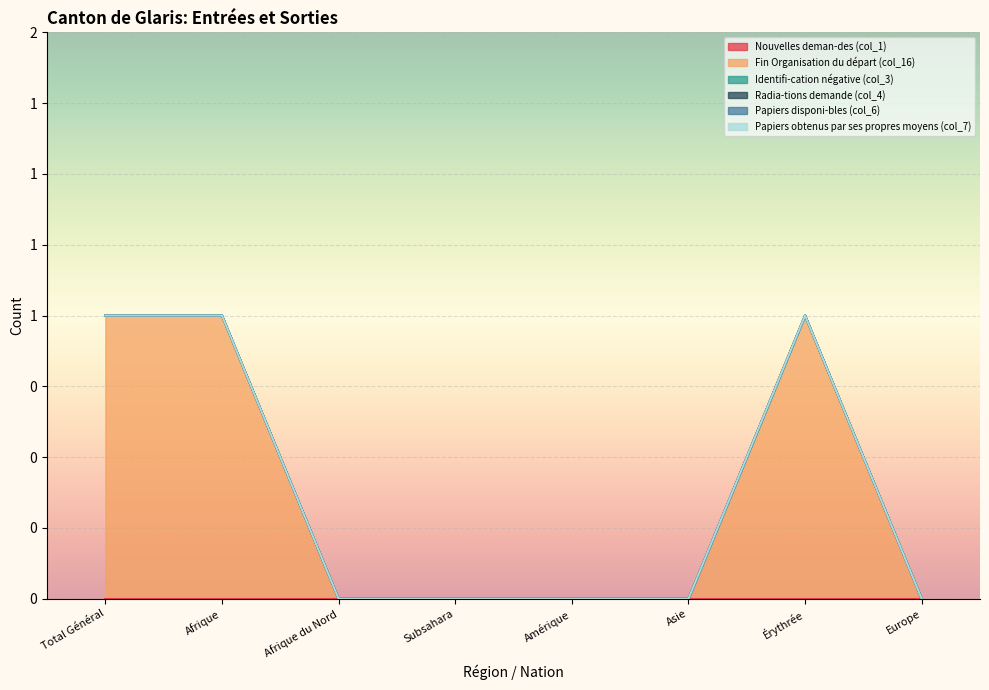

True or false: Papiers disponi-bles (col_6) and Papiers obtenus par ses propres moyens (col_7) intersect in this chart.

False